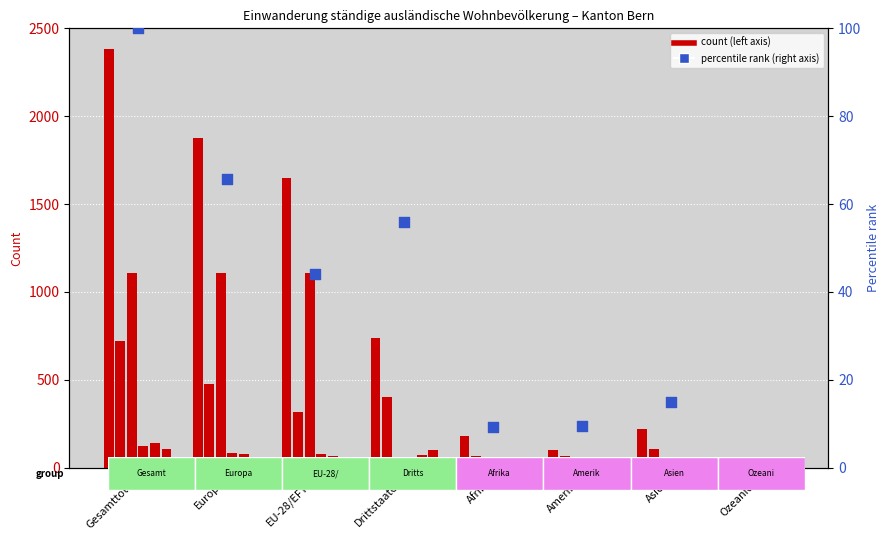

What is the total value across all series at Amerika?

196